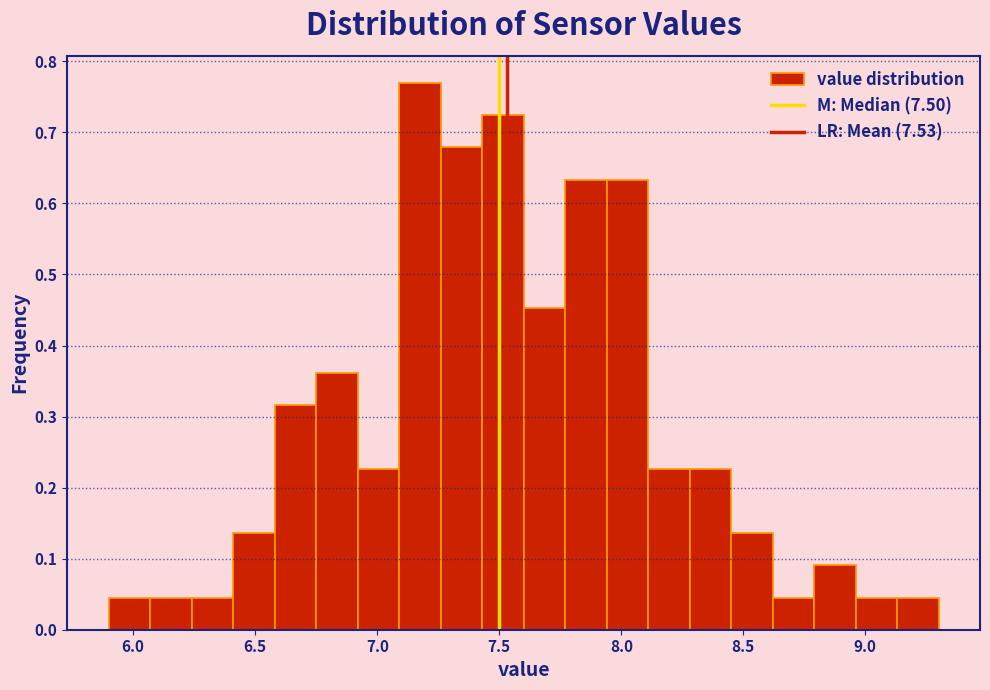

Read against the x-axis, roughly where is the centre of the tallest bar?

7.20